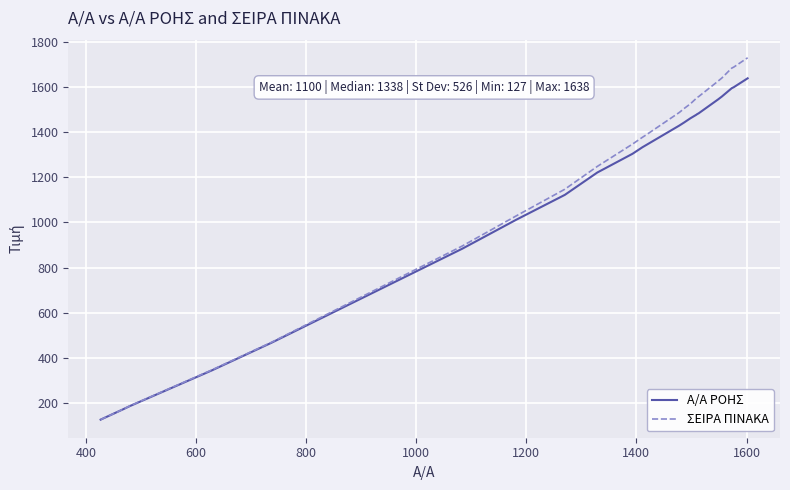

List the series in order of their peak value, highest first.

ΣΕΙΡΑ ΠΙΝΑΚΑ, Α/Α ΡΟΗΣ